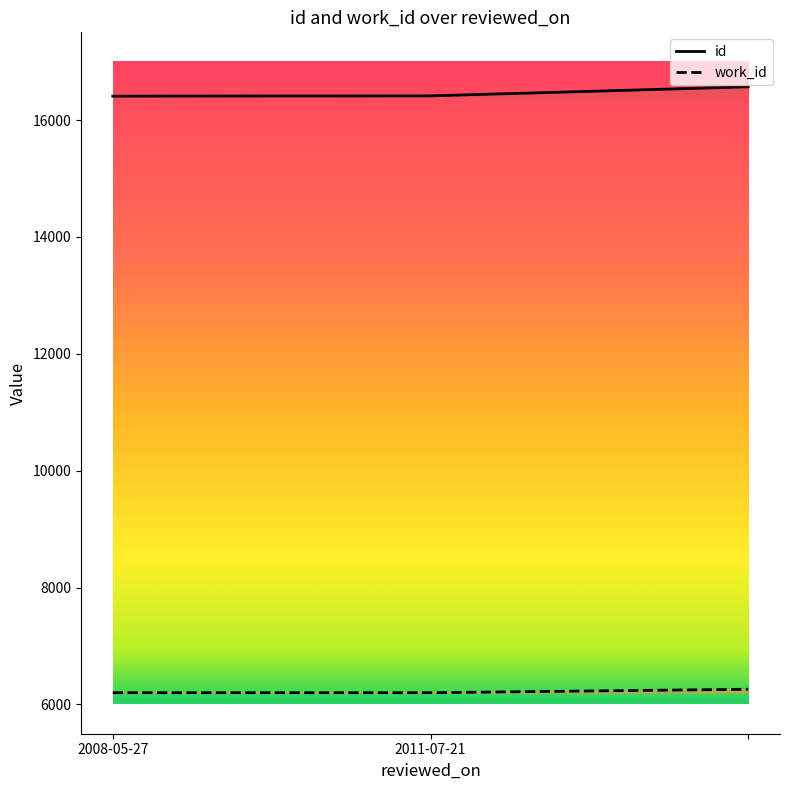

The value of id at  is 11130. True or false?

False